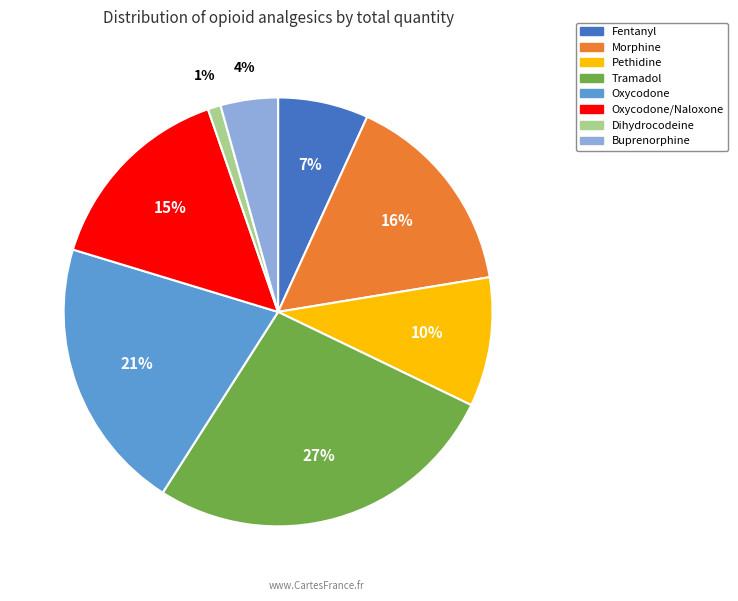

Is there any slice that represents more than half of the pie?

No